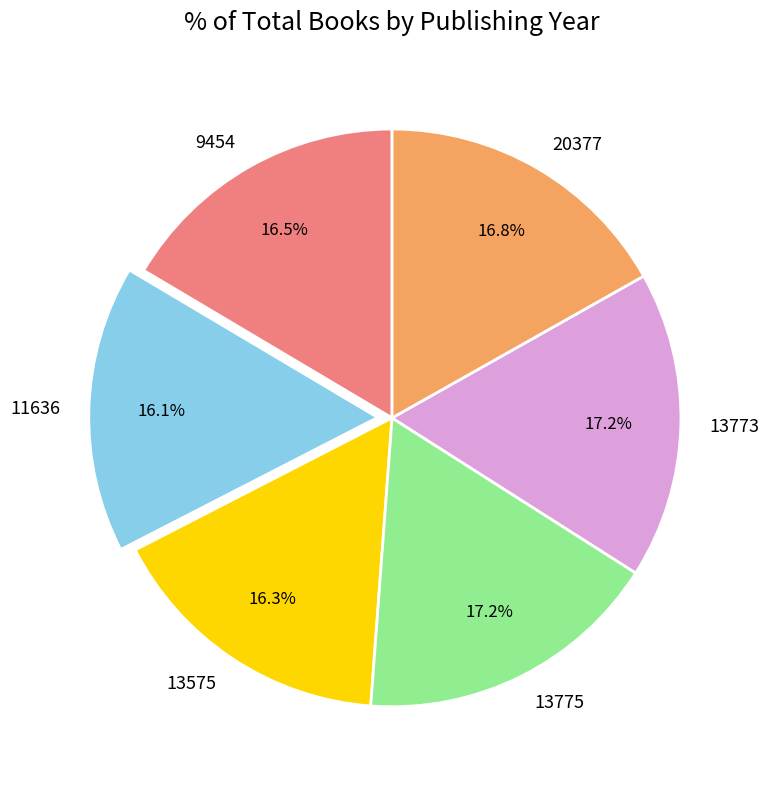

Is there a majority slice in this chart?

No